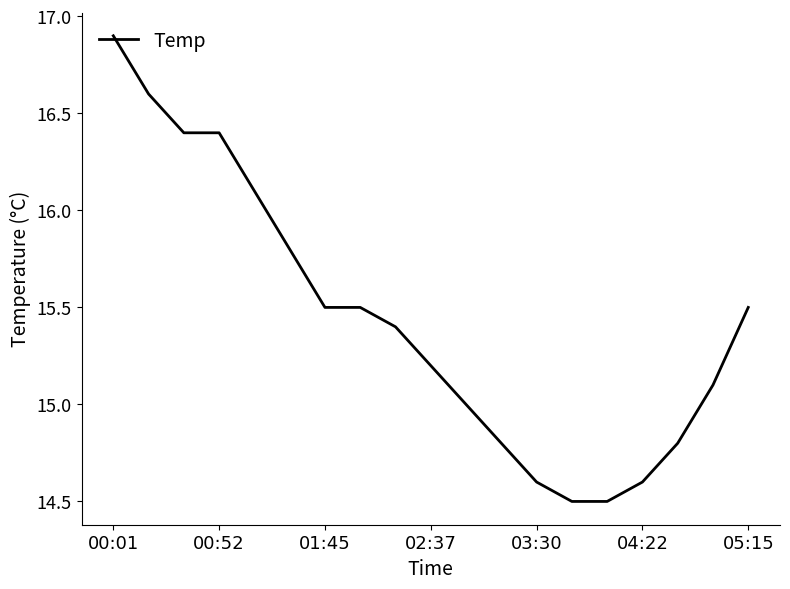

What is the difference between the maximum and minimum values?

2.4